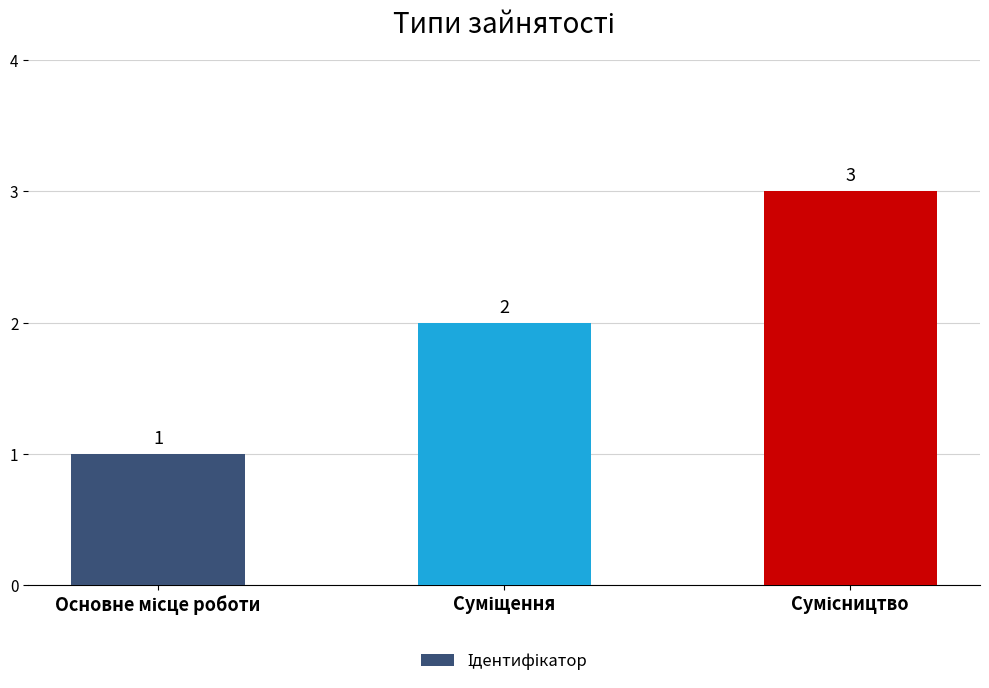

How many values are between 1 and 3?

3